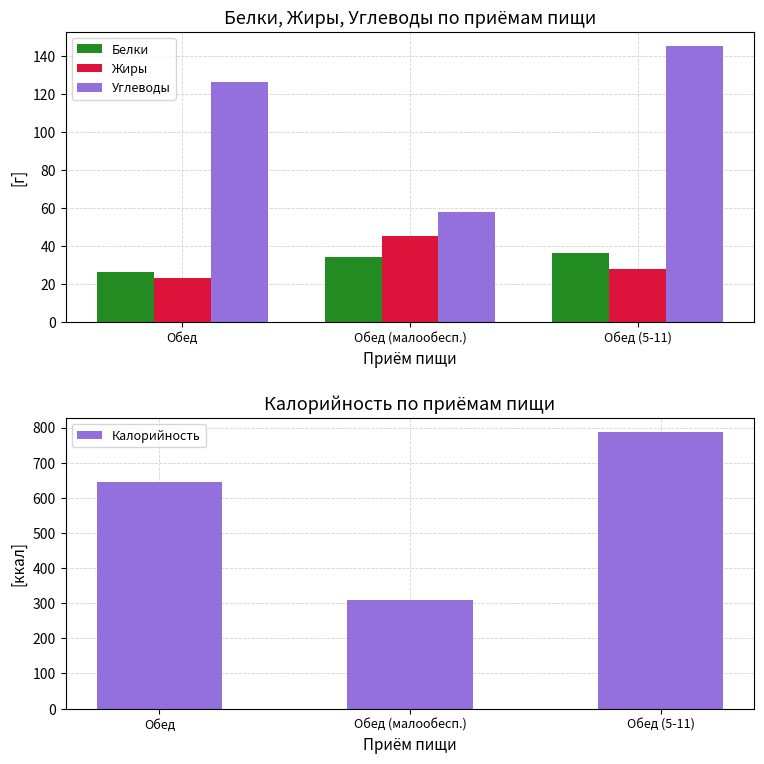

At which category is the sum across all series the highest?

Обед (5-11)